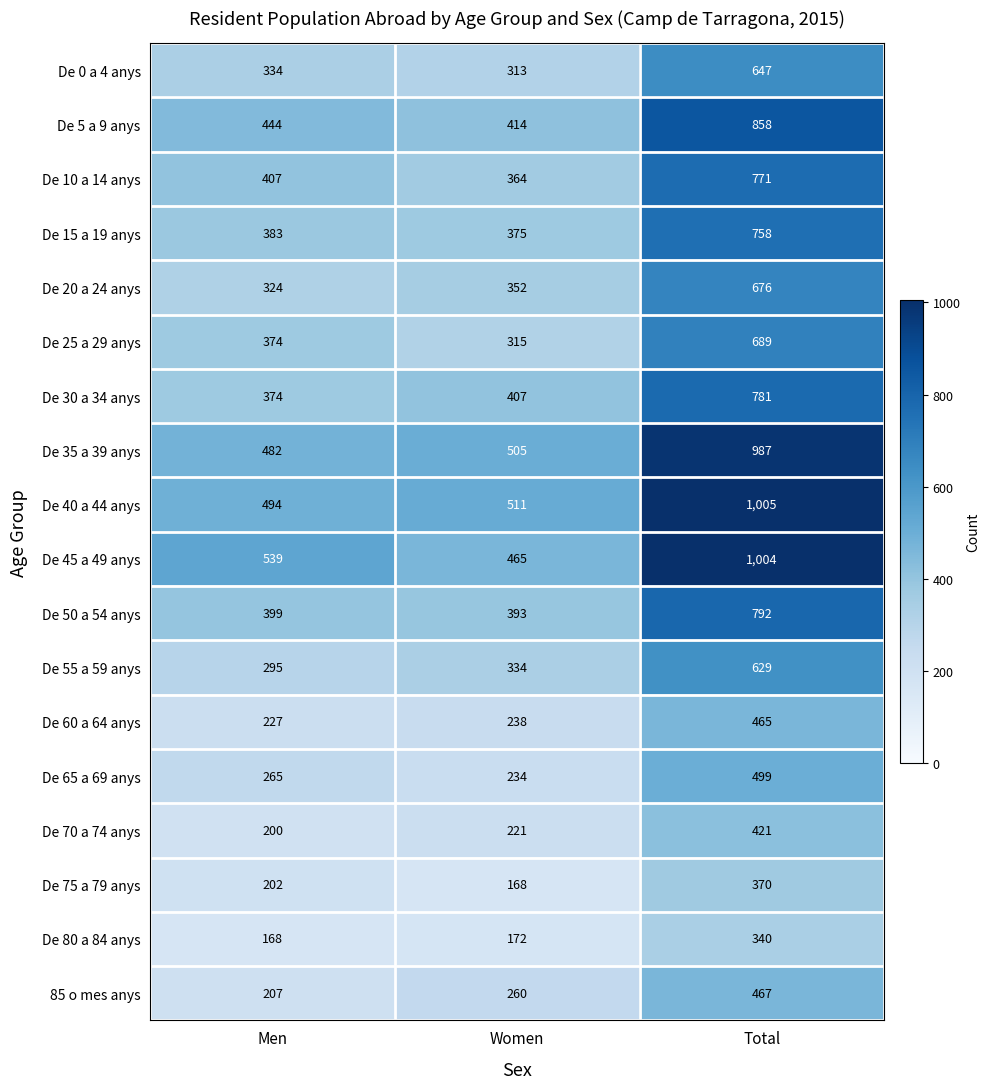

Rank the series by their maximum value, from lowest to highest.

De 80 a 84 anys, De 75 a 79 anys, De 70 a 74 anys, De 60 a 64 anys, 85 o mes anys, De 65 a 69 anys, De 55 a 59 anys, De 0 a 4 anys, De 20 a 24 anys, De 25 a 29 anys, De 15 a 19 anys, De 10 a 14 anys, De 30 a 34 anys, De 50 a 54 anys, De 5 a 9 anys, De 35 a 39 anys, De 45 a 49 anys, De 40 a 44 anys